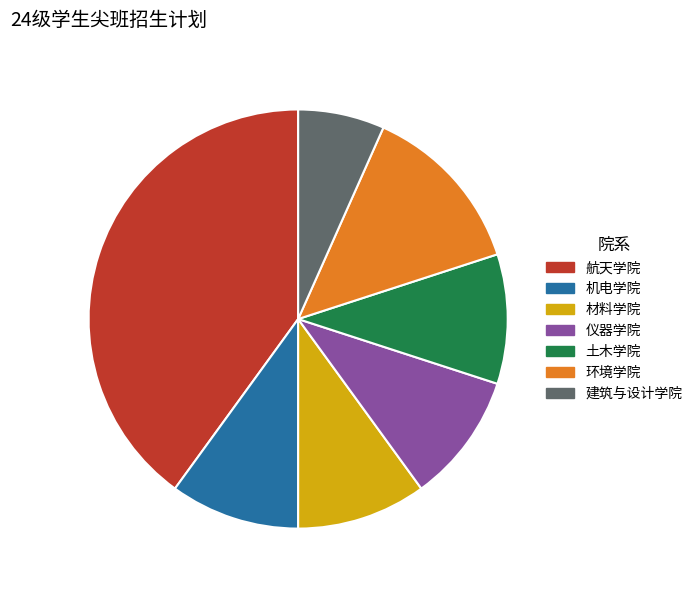

Is there any slice that represents more than half of the pie?

No